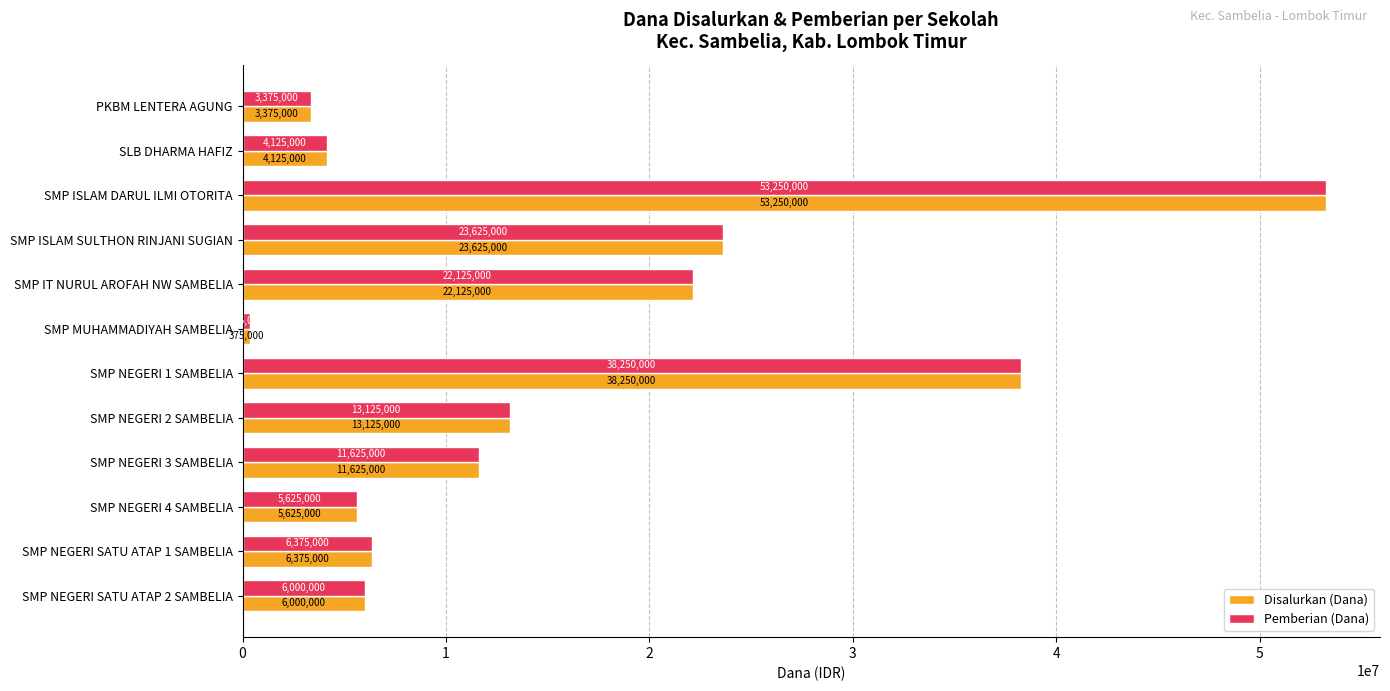

How many values in the Disalurkan (Dana) series are below 11625000?

6